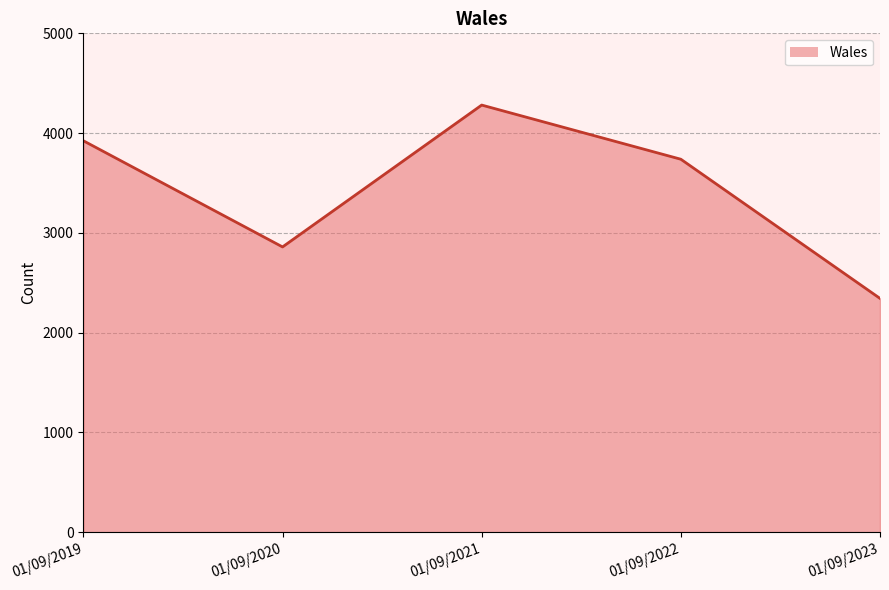

Between 01/09/2019 and 01/09/2023, which is larger?

01/09/2019